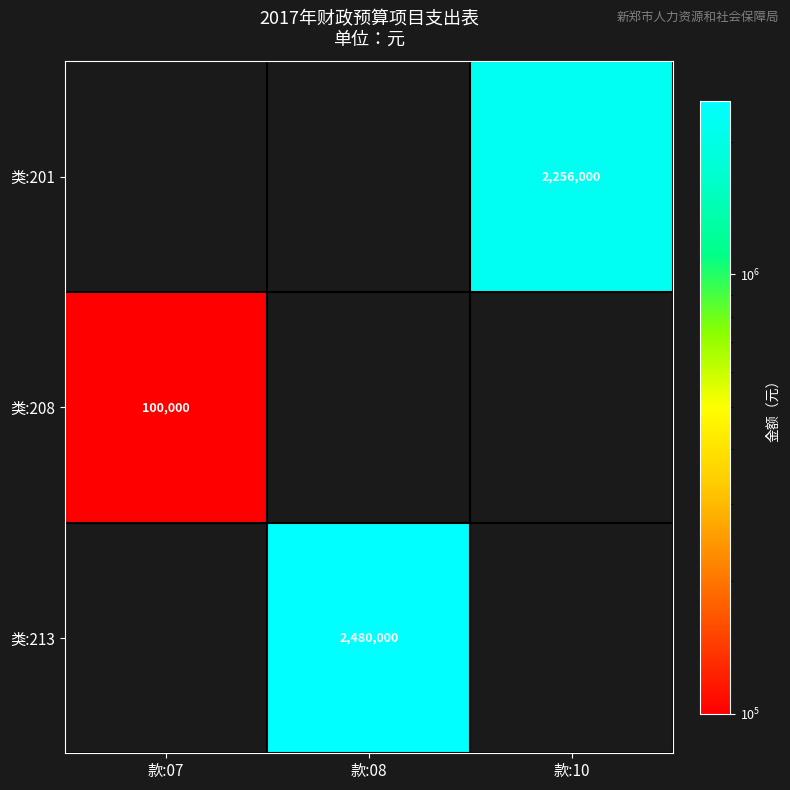

True or false: 类:201 has a value of 1332087 at 款:10.

False